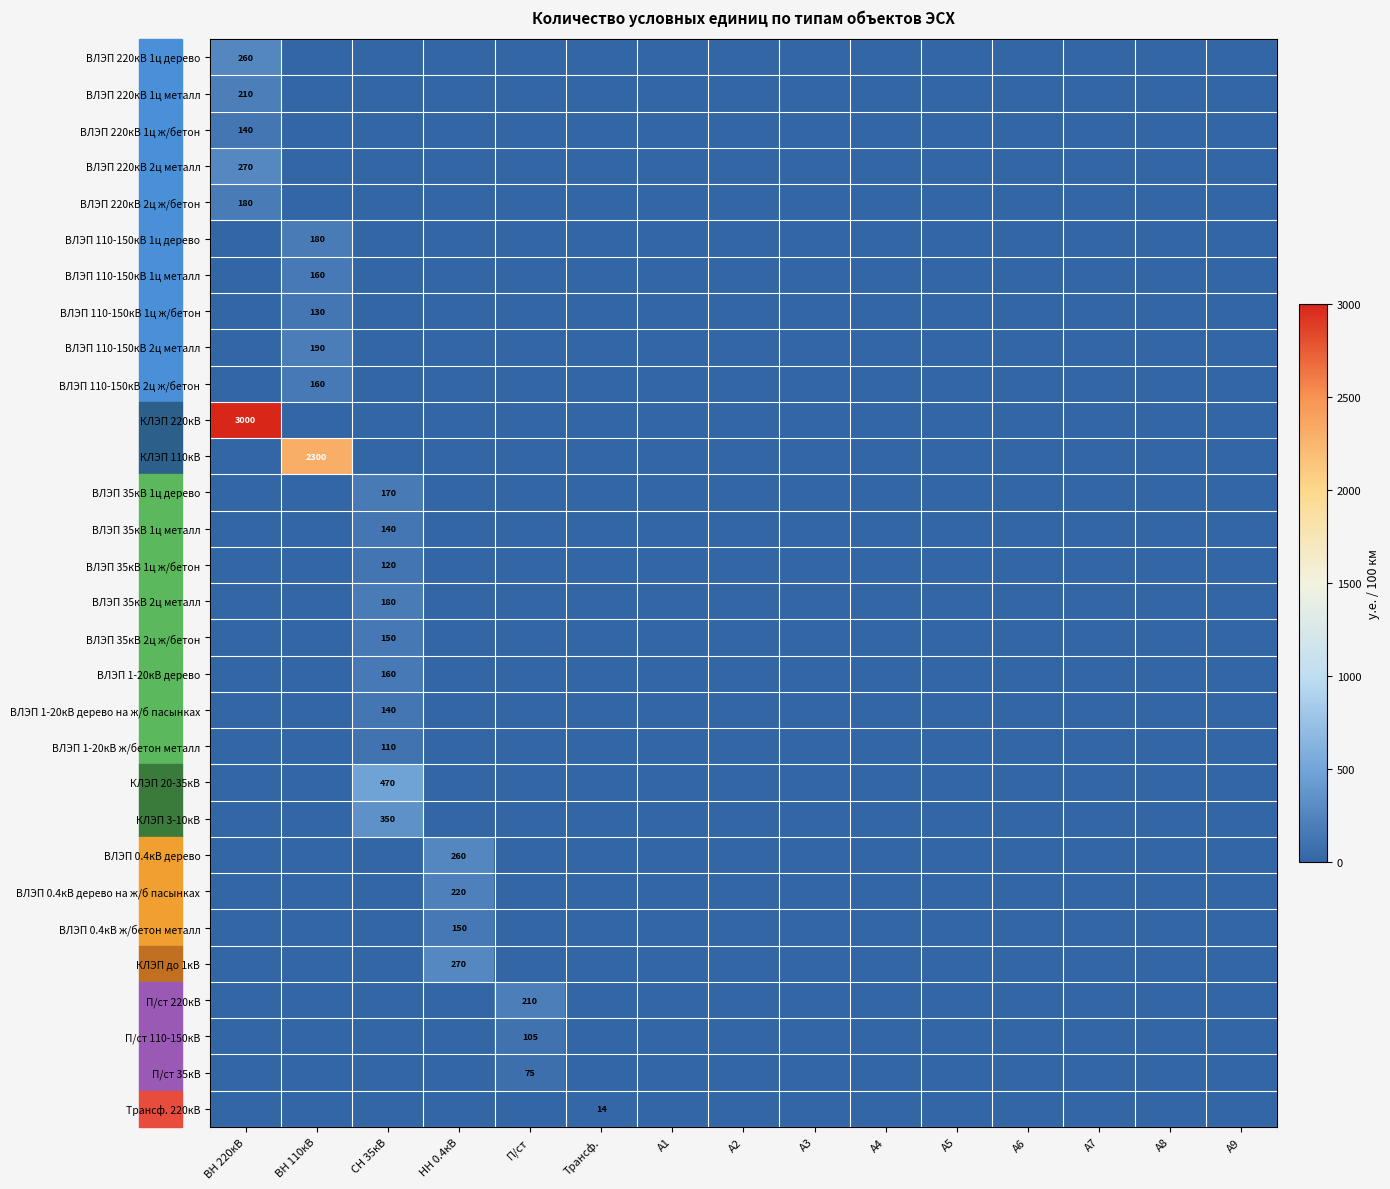

The value of П/ст 220кВ at П/ст is 313. True or false?

False